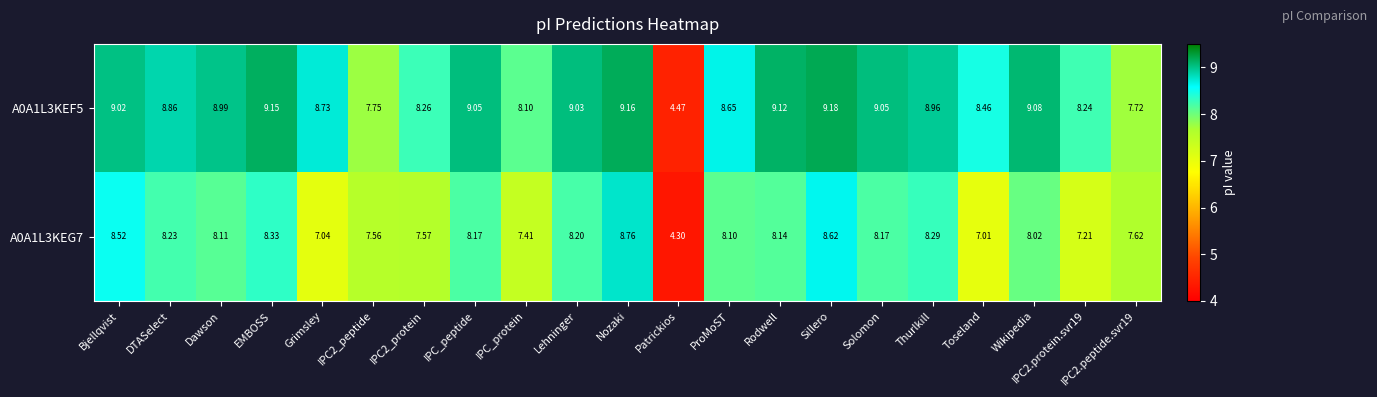

At IPC2_peptide, list the series in order from smallest to largest.

A0A1L3KEG7, A0A1L3KEF5